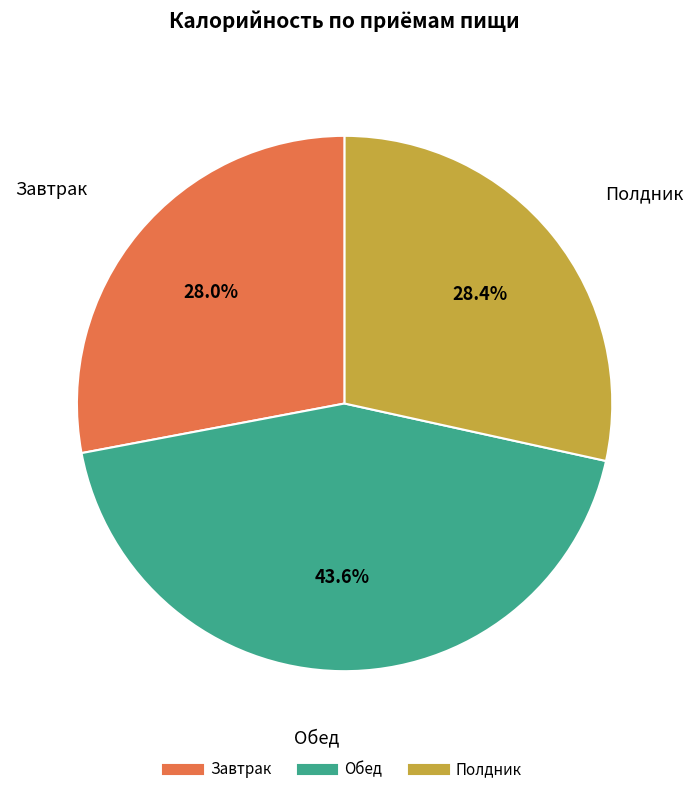

What percentage do Завтрак and Полдник together represent?

56.4%